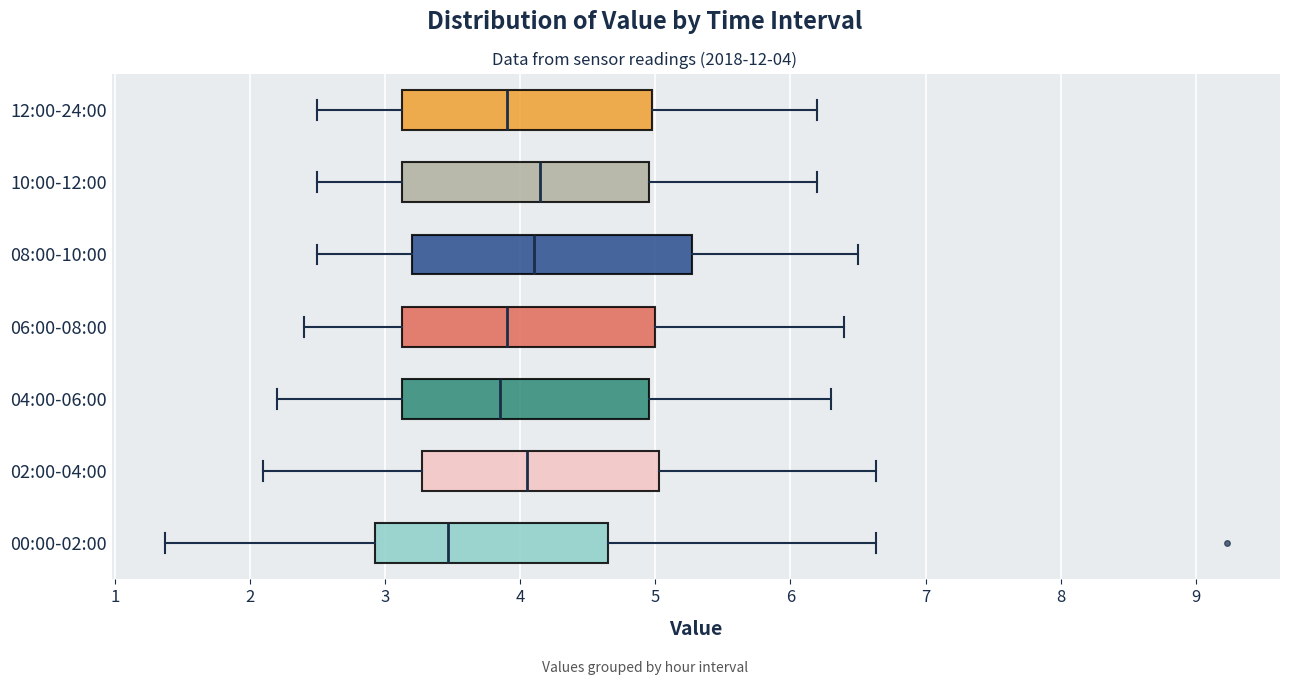

Reading bottom to top, read every box against the x-axis: the position of its median line, the range the box covers, and the ends of its whiskers. The values are not printed on the chart, so give them approximately, as read against the axis.

00:00-02:00: median 3.5, box 2.9 to 4.6, whiskers 1.4 to 6.6
02:00-04:00: median 4.1, box 3.3 to 5.0, whiskers 2.1 to 6.6
04:00-06:00: median 3.9, box 3.1 to 5.0, whiskers 2.2 to 6.3
06:00-08:00: median 3.9, box 3.1 to 5.0, whiskers 2.4 to 6.4
08:00-10:00: median 4.1, box 3.2 to 5.3, whiskers 2.5 to 6.5
10:00-12:00: median 4.2, box 3.1 to 5.0, whiskers 2.5 to 6.2
12:00-24:00: median 3.9, box 3.1 to 5.0, whiskers 2.5 to 6.2